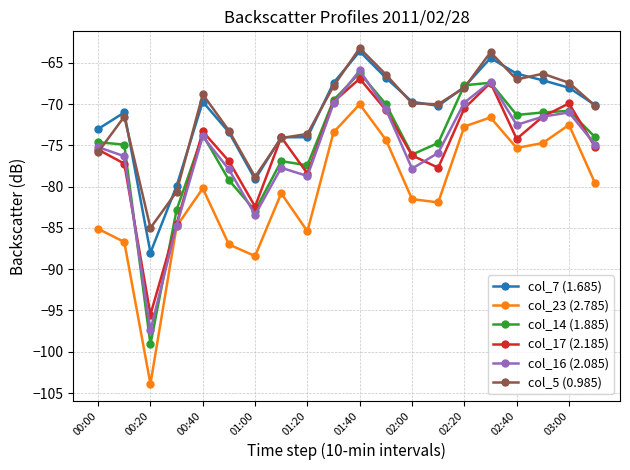

What is the lowest value of the col_23 (2.785) series?

-103.9